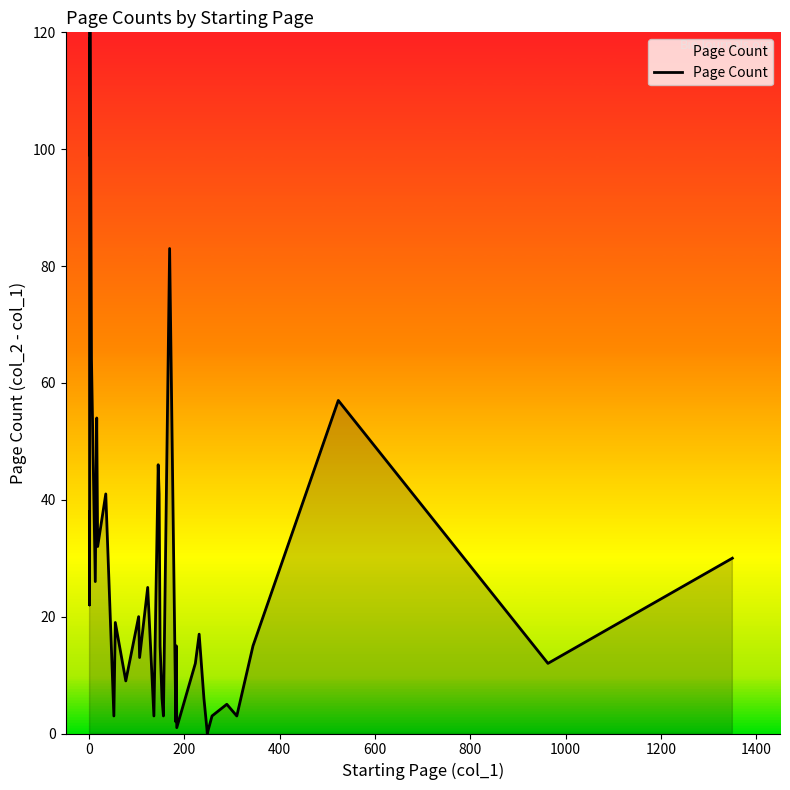

Does the chart display data point markers on the line(s)?

No